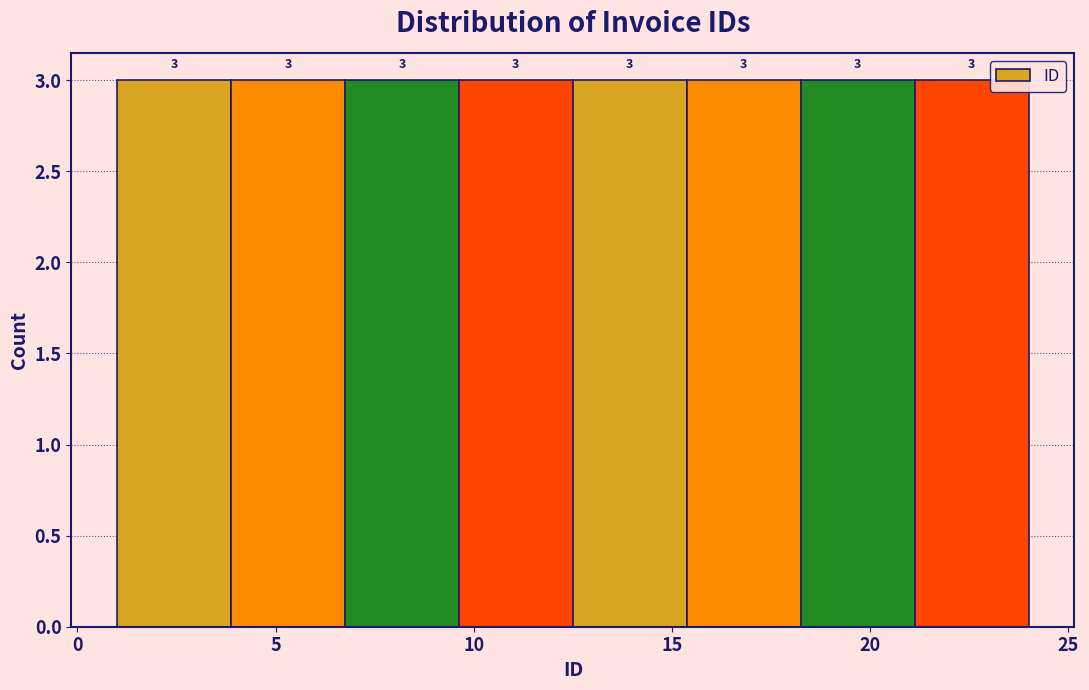

What is the height of the bar covering 1.0 to 4.0 on the x-axis? The bar edges are not printed on the chart, so give them approximately, as read against the axis.

3